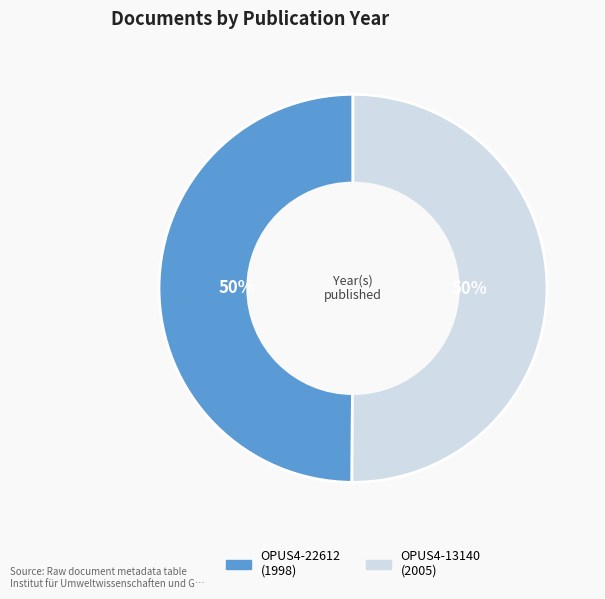

Approximately how many times larger is the value at OPUS4-22612 (1998) compared to OPUS4-13140 (2005)?

1.0